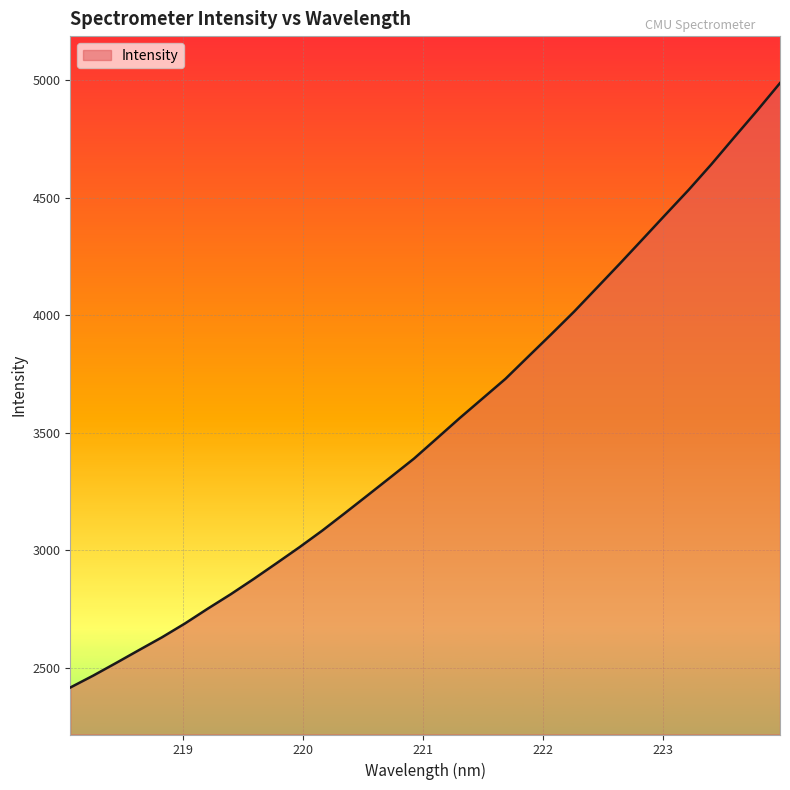

What is the minimum value shown in the chart?

2414.8